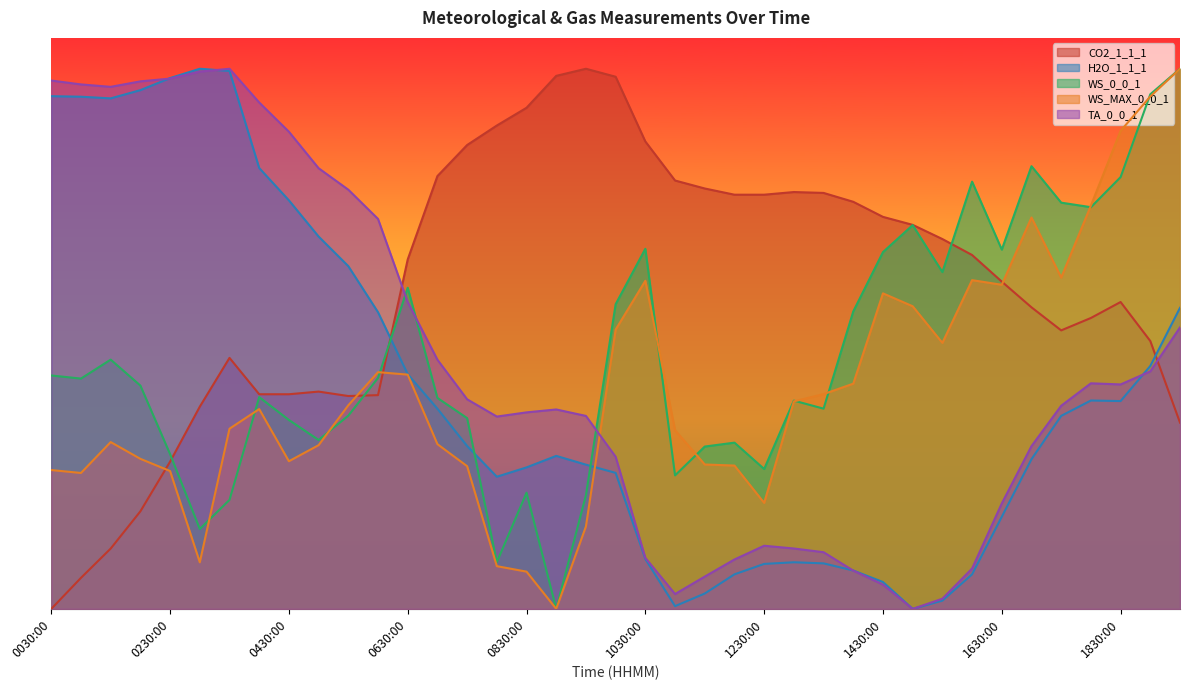

Which has a higher value, 20240112010000 or 20240112123000?

20240112123000